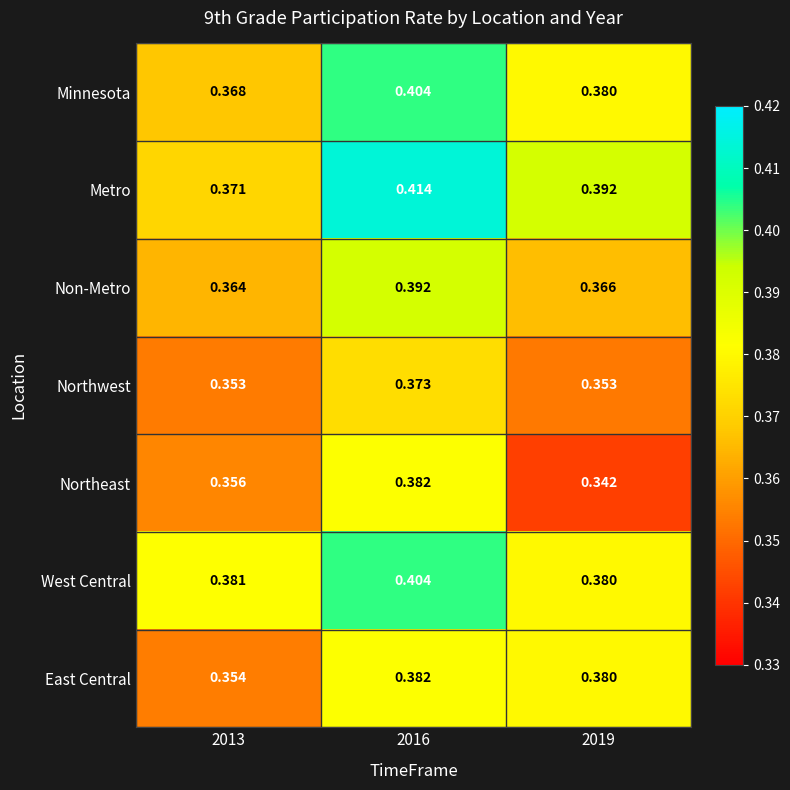

Which series has the largest total across all categories?

Metro